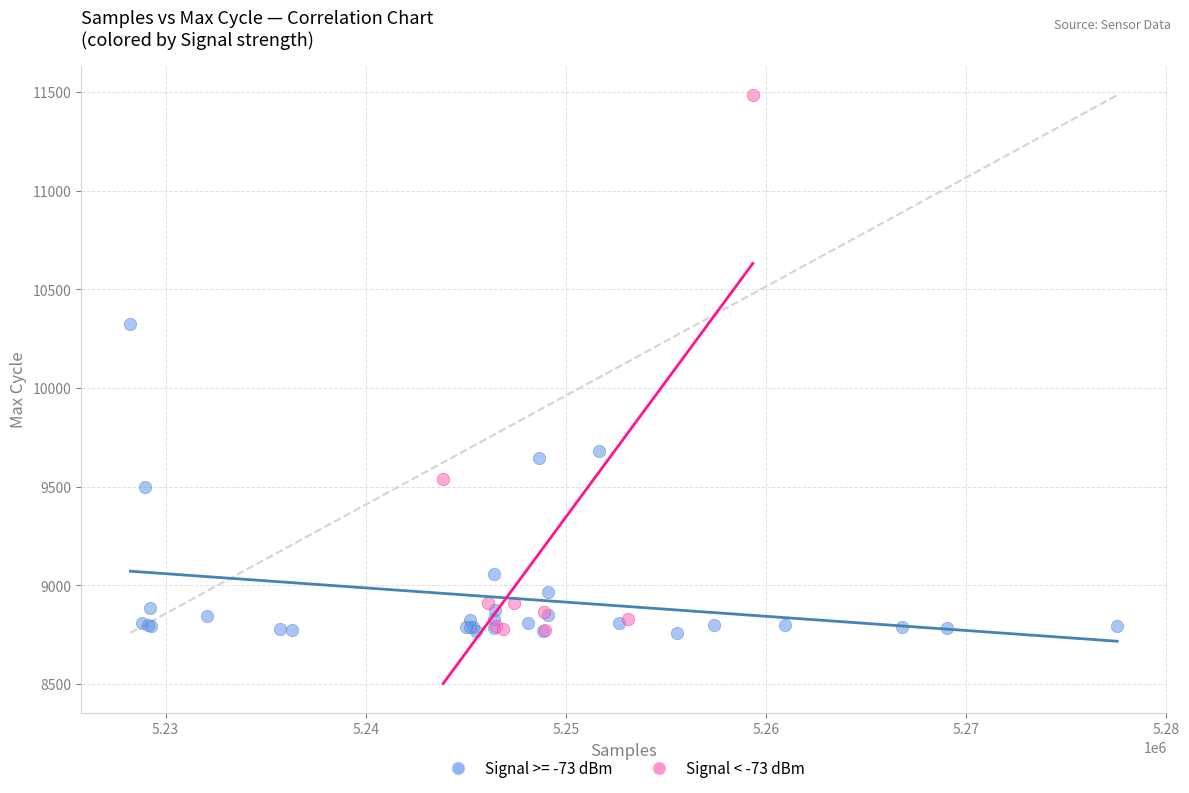

Which series has the largest Y range (max minus min)?

Signal < -73 dBm